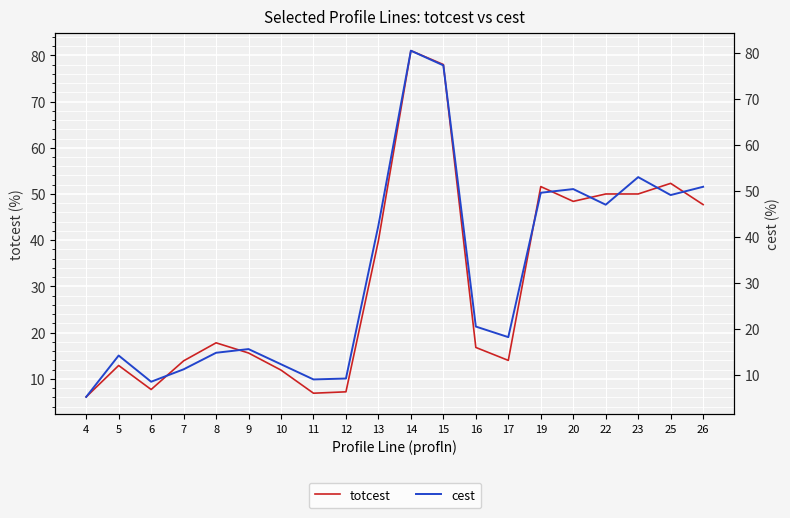

Reading left to right, list all the values displayed in this chart.

totcest: 4=6.1	5=12.9	6=7.7	7=13.9	8=17.8	9=15.6	10=11.9	11=6.9	12=7.2	13=39.9	14=81.0	15=78.0	16=16.8	17=14.0	19=51.6	20=48.4	22=50.0	23=50.0	25=52.3	26=47.7
cest: 4=5.2	5=14.2	6=8.5	7=11.2	8=14.8	9=15.6	10=12.3	11=9.0	12=9.2	13=42.5	14=80.5	15=77.3	16=20.5	17=18.2	19=49.6	20=50.4	22=47.0	23=53.0	25=49.1	26=50.9